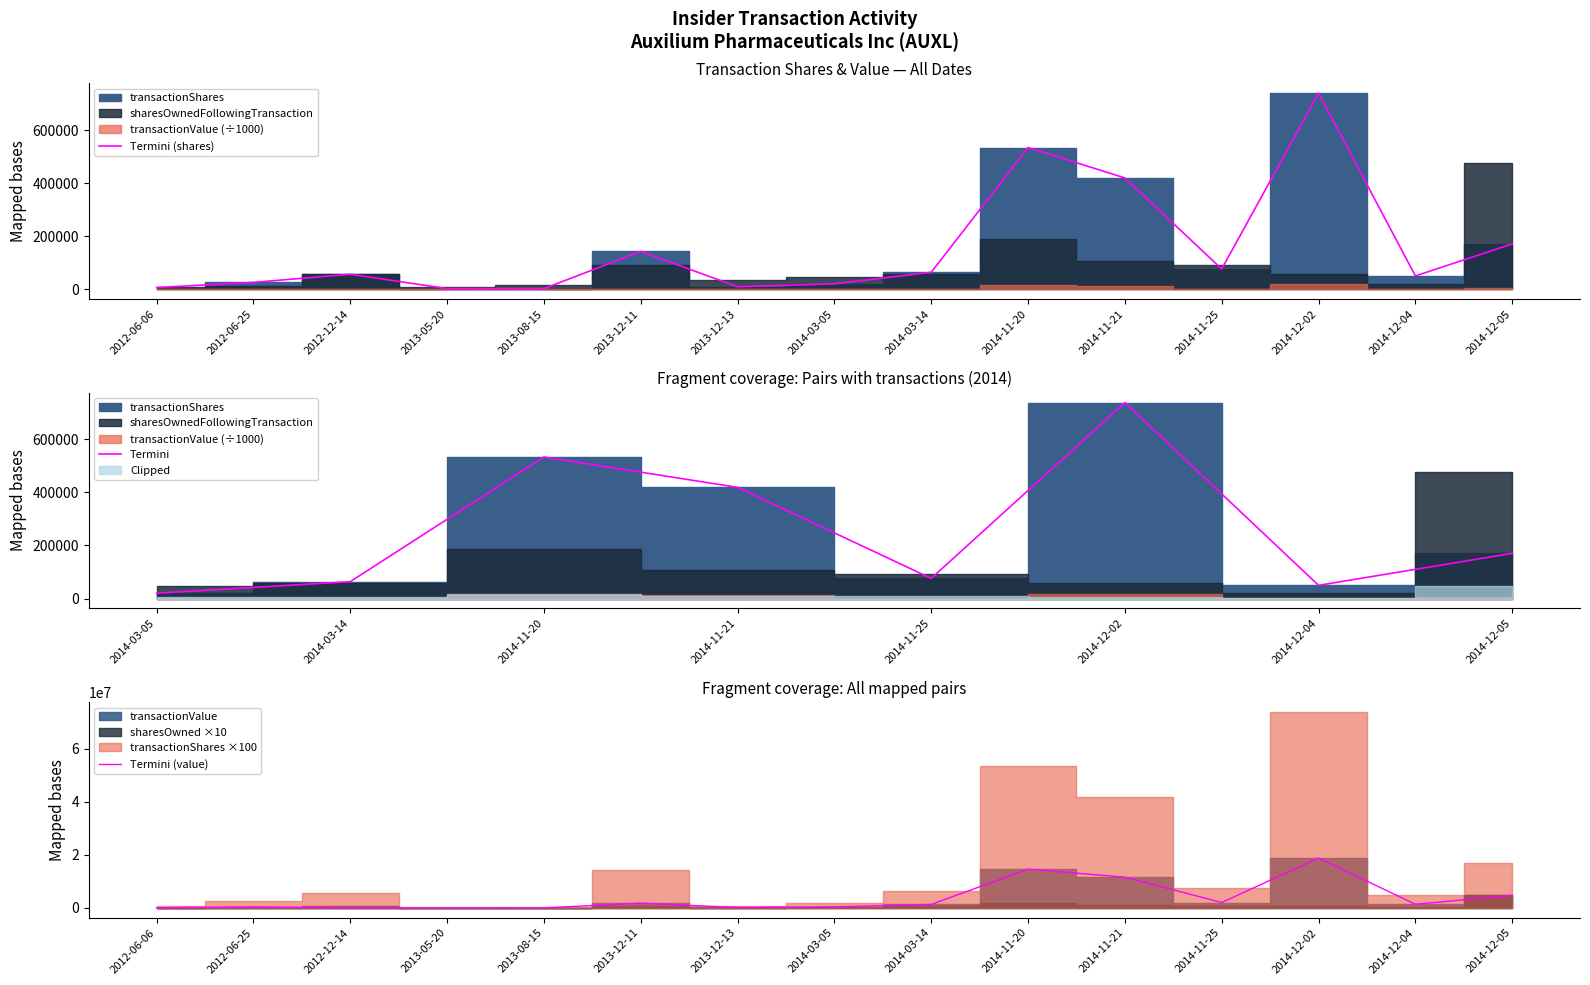

What is the lowest value of the sharesOwnedFollowingTransaction series?

6494